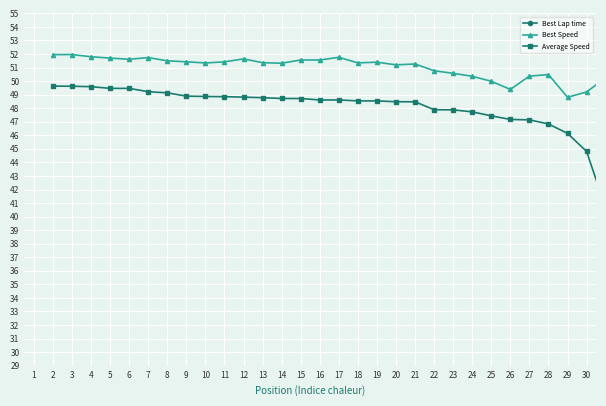

Does the chart display data point markers on the line(s)?

Yes